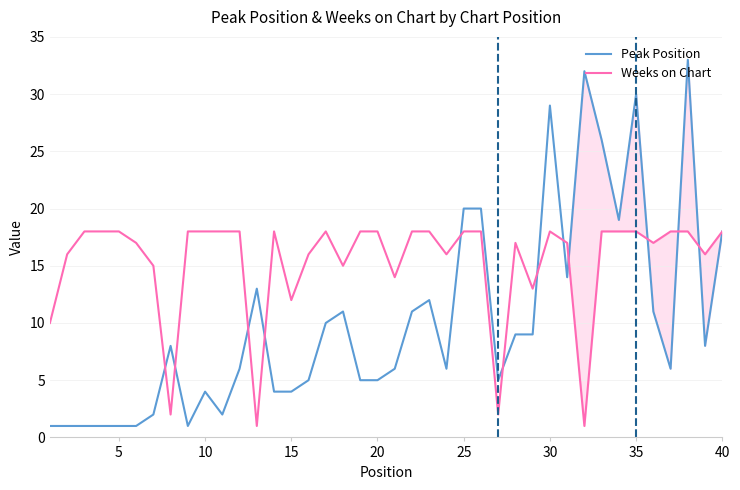

Rank the series by their average value, from lowest to highest.

Peak Position, Weeks on Chart